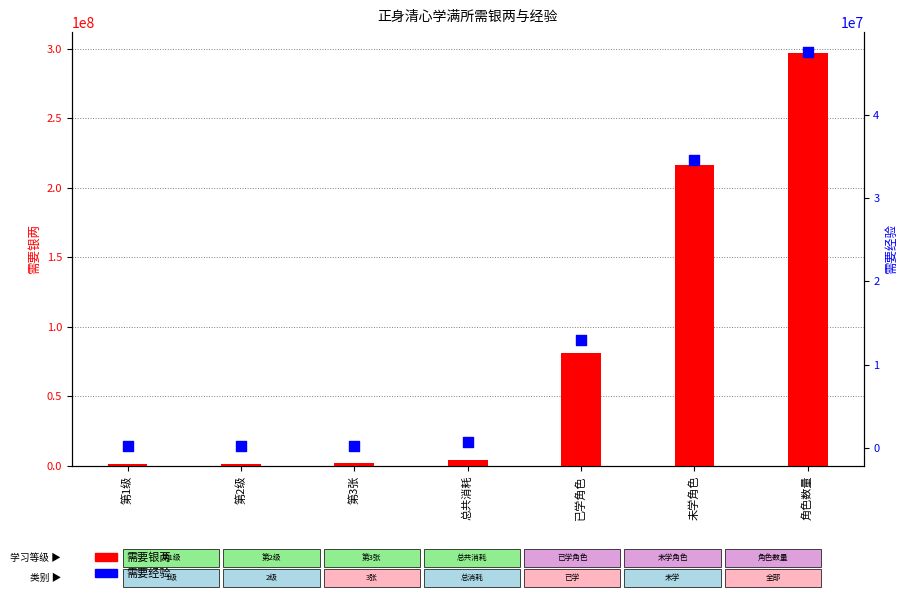

What is the total value across all series at 已学角色?

93960000